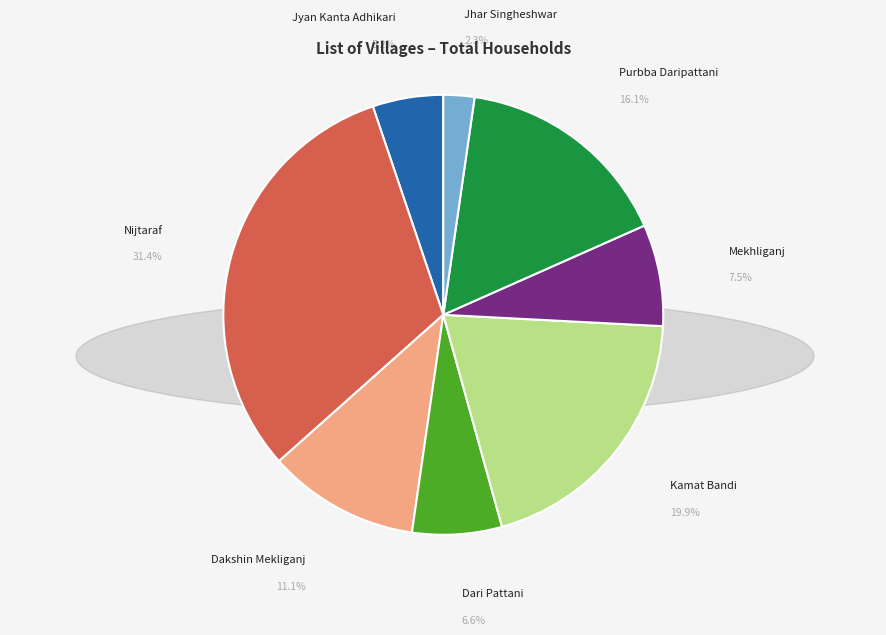

Is there a majority slice in this chart?

No